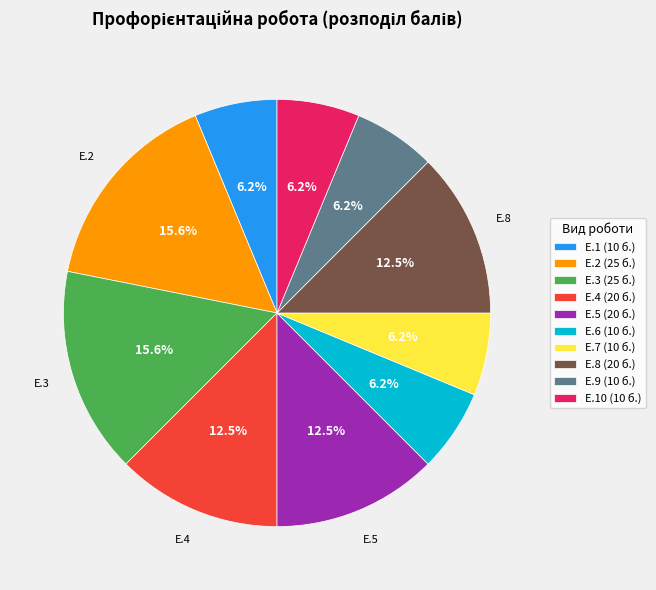

Is there a majority slice in this chart?

No